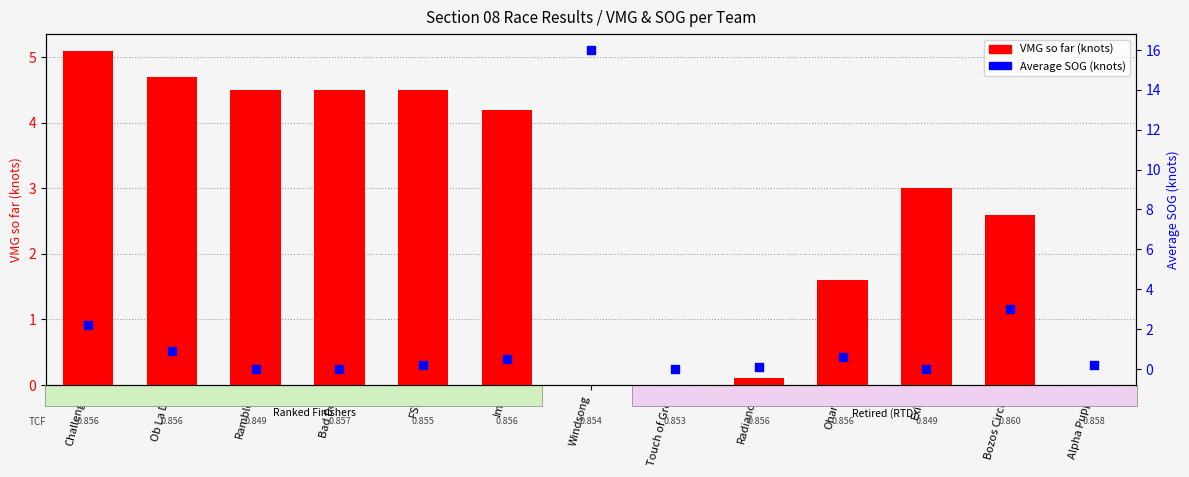

Is the value of VMG so far (knots) at Radiance greater than the value of Average SOG (knots) at Bozos Circus?

No